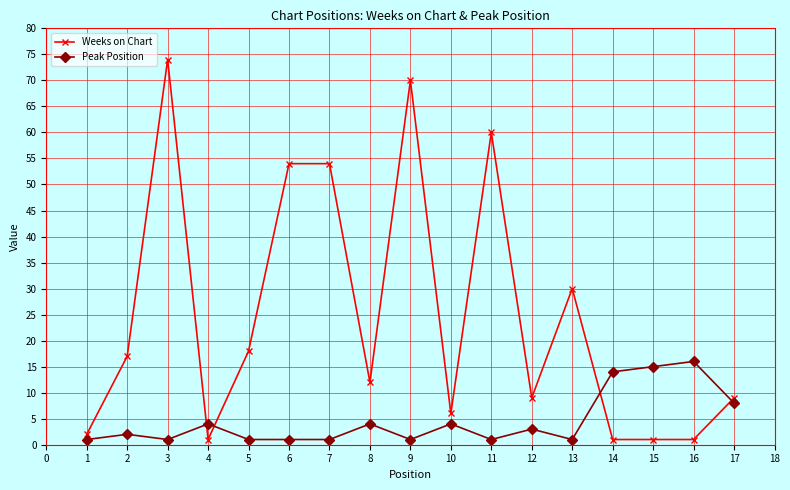

List the series in order of their overall mean, lowest first.

Peak Position, Weeks on Chart